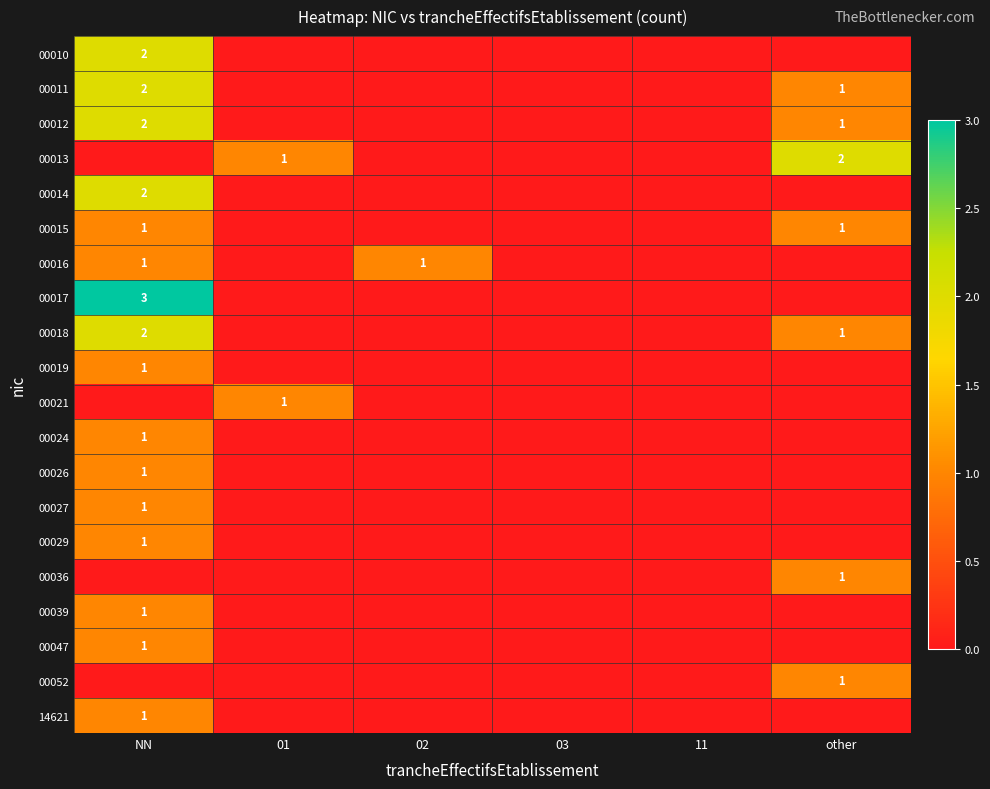

The value of 00011 at NN is 2. True or false?

True